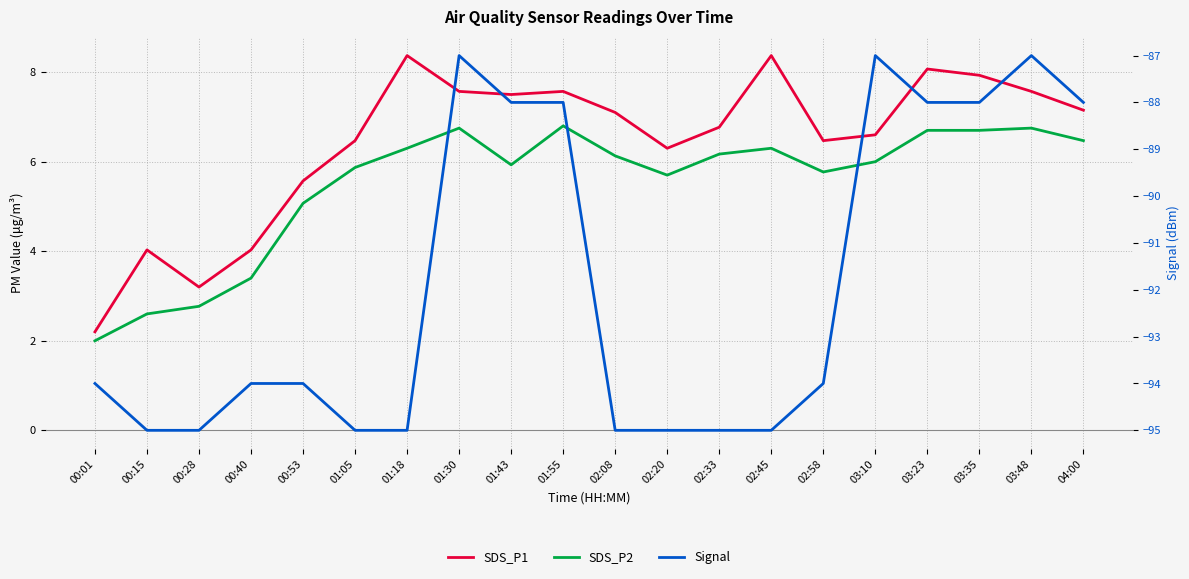

Reading left to right, extract all data points from this chart.

SDS_P1: 2.2	4.0	3.2	4.0	5.6	6.5	8.4	7.6	7.5	7.6	7.1	6.3	6.8	8.4	6.5	6.6	8.1	7.9	7.6	7.2
SDS_P2: 2.0	2.6	2.8	3.4	5.1	5.9	6.3	6.8	5.9	6.8	6.1	5.7	6.2	6.3	5.8	6.0	6.7	6.7	6.8	6.5
Signal: -94.0	-95.0	-95.0	-94.0	-94.0	-95.0	-95.0	-87.0	-88.0	-88.0	-95.0	-95.0	-95.0	-95.0	-94.0	-87.0	-88.0	-88.0	-87.0	-88.0